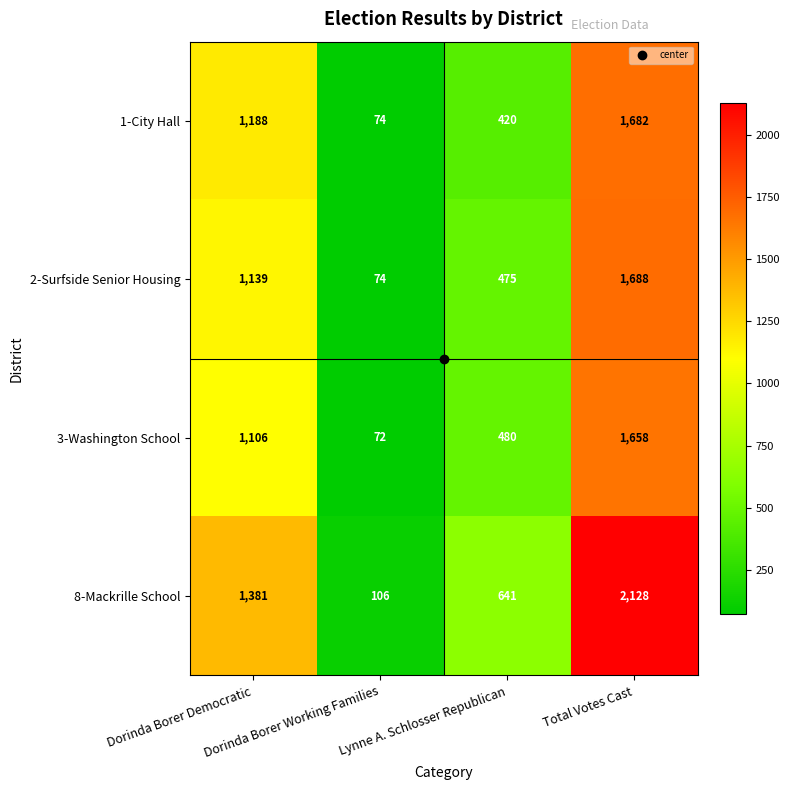

Which series has the largest range (max minus min)?

8-Mackrille School